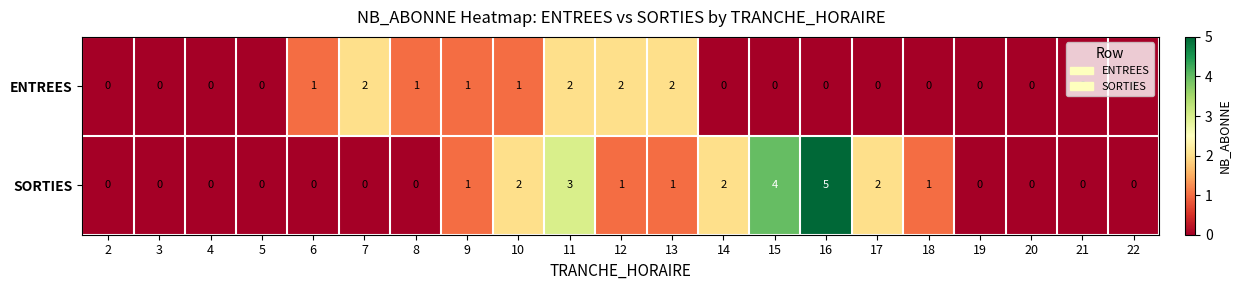

What is the sum of all ENTREES values?

12